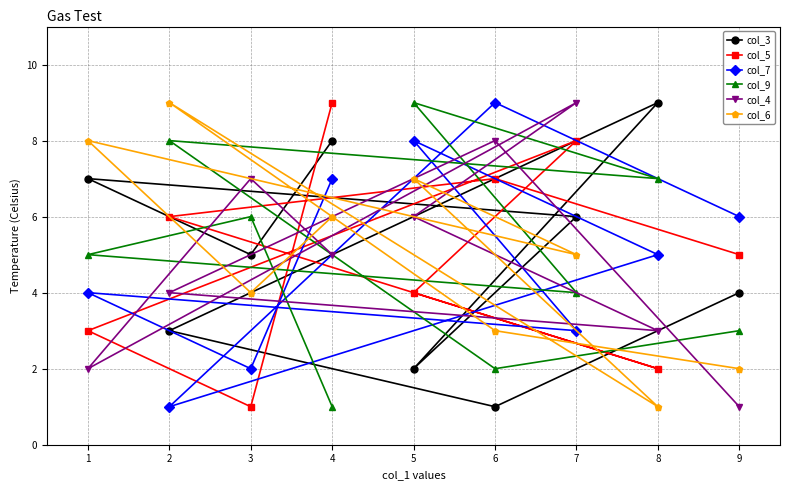

At which label does col_3 reach its peak?

8